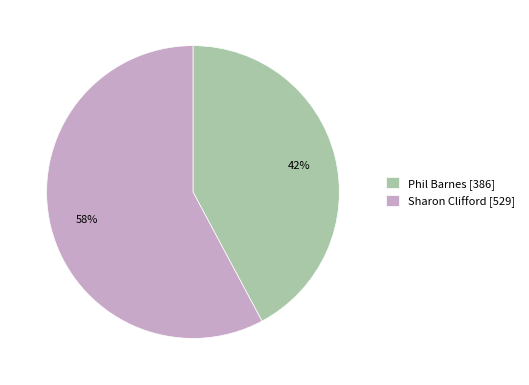

Which slice is the smallest?

Phil Barnes